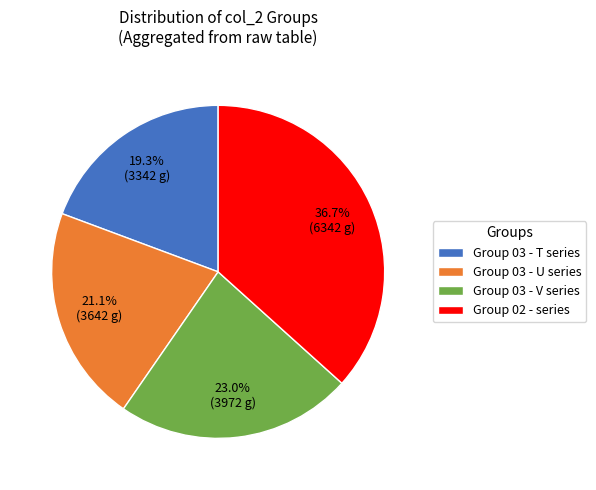

Rank the categories by value from lowest to highest.

Group 03 - T series, Group 03 - U series, Group 03 - V series, Group 02 - series